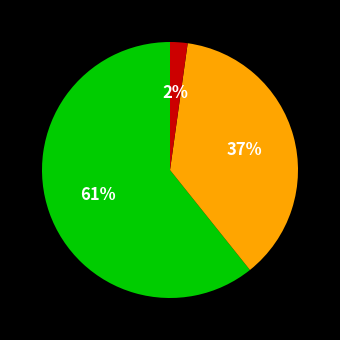

To the nearest percent, what is the average slice percentage?

33%